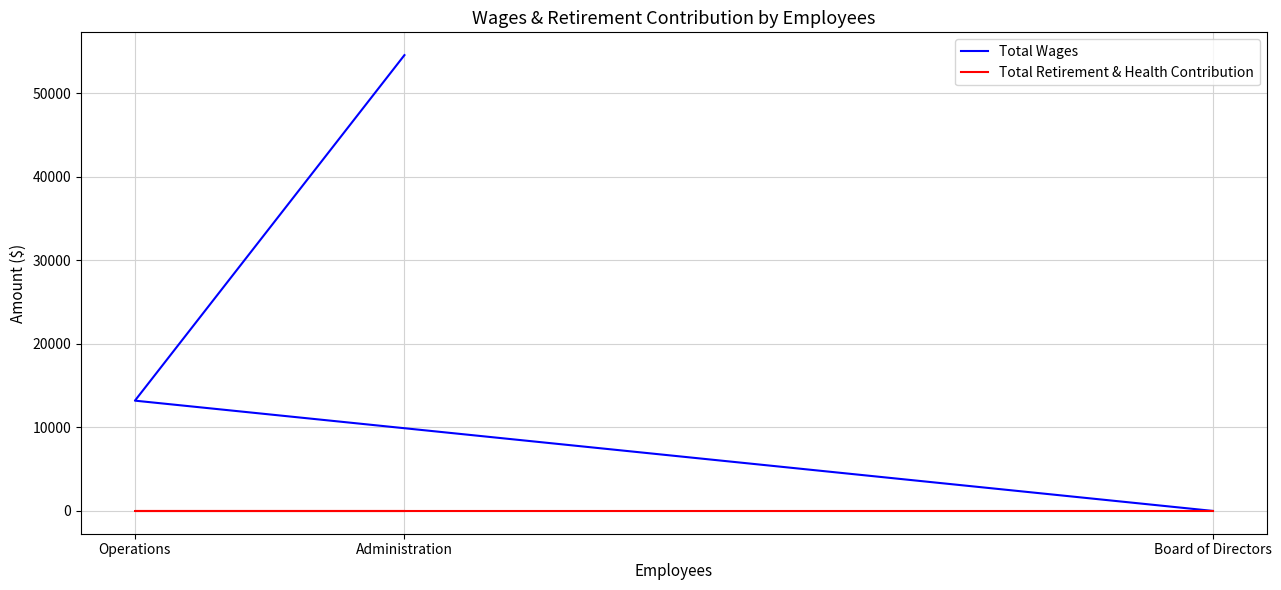

At Administration, list the series in order from smallest to largest.

Total Retirement & Health Contribution, Total Wages